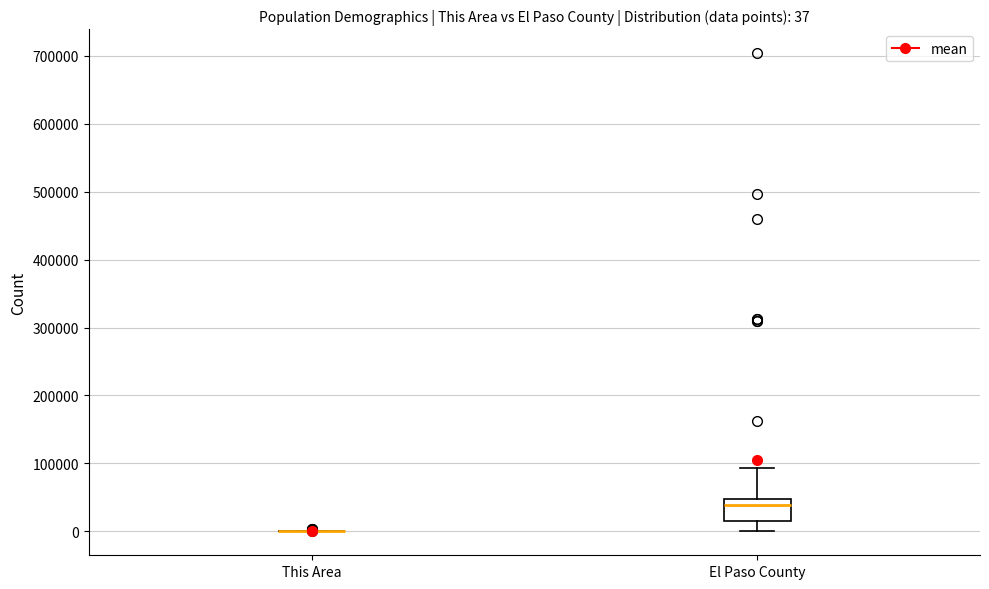

Which box is the tallest, from its lower edge to its upper edge?

El Paso County